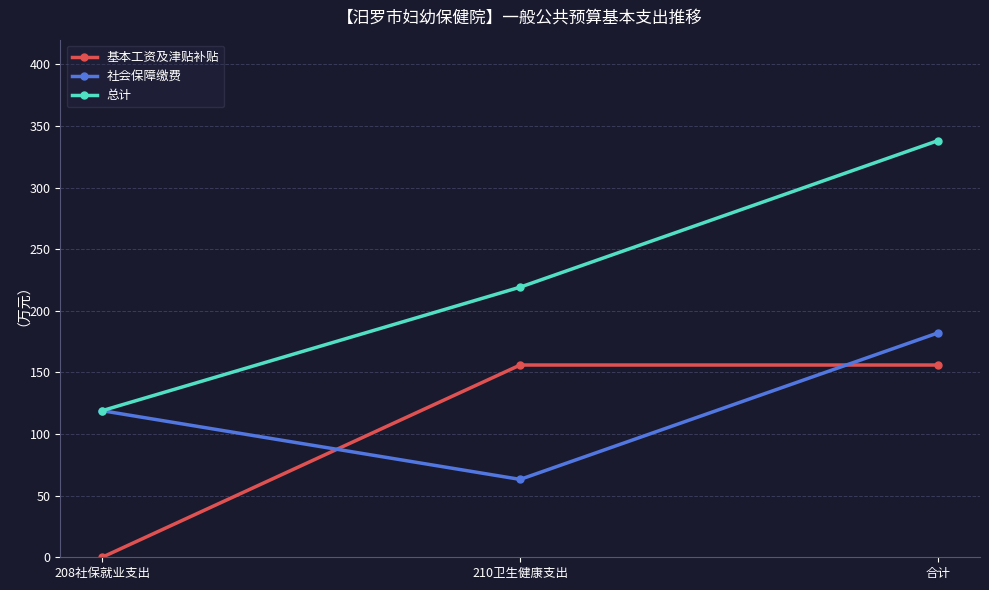

How many lines are shown in the chart?

3